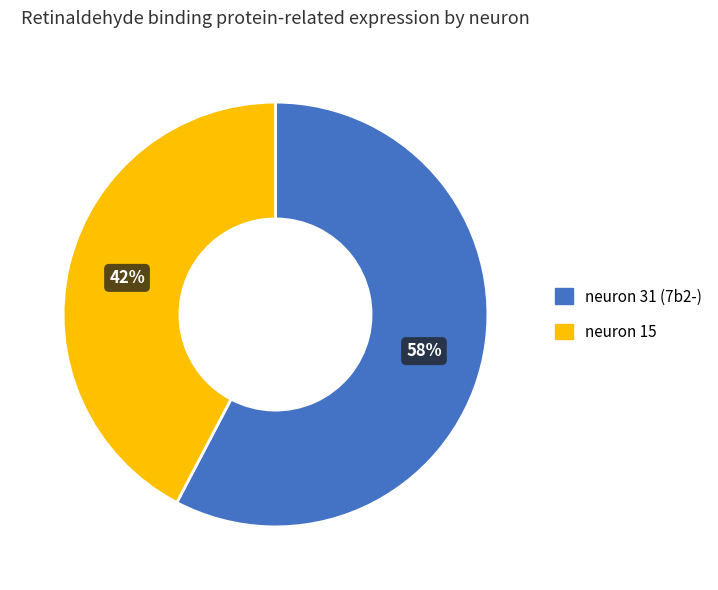

To the nearest percent, what is the combined percentage of neuron 15 and neuron 31 (7b2-)?

100%